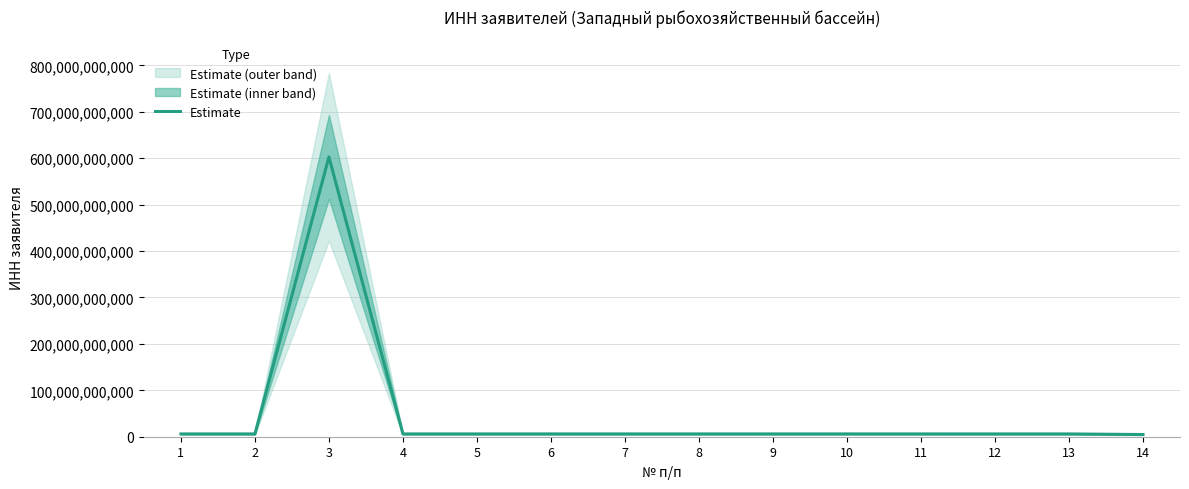

What is the sum of all values?

679539338440